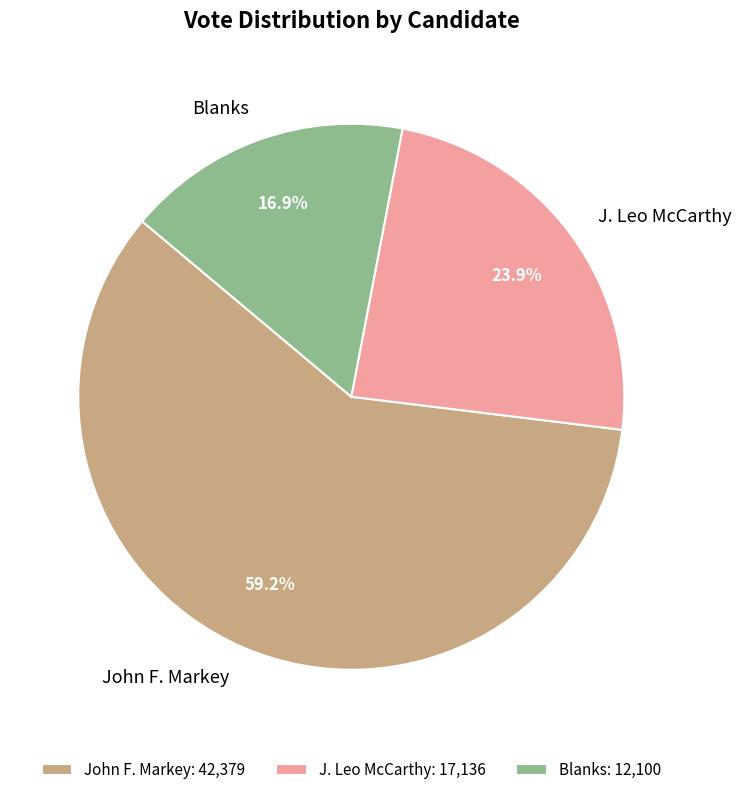

Does Blanks account for over 50% of the chart?

No